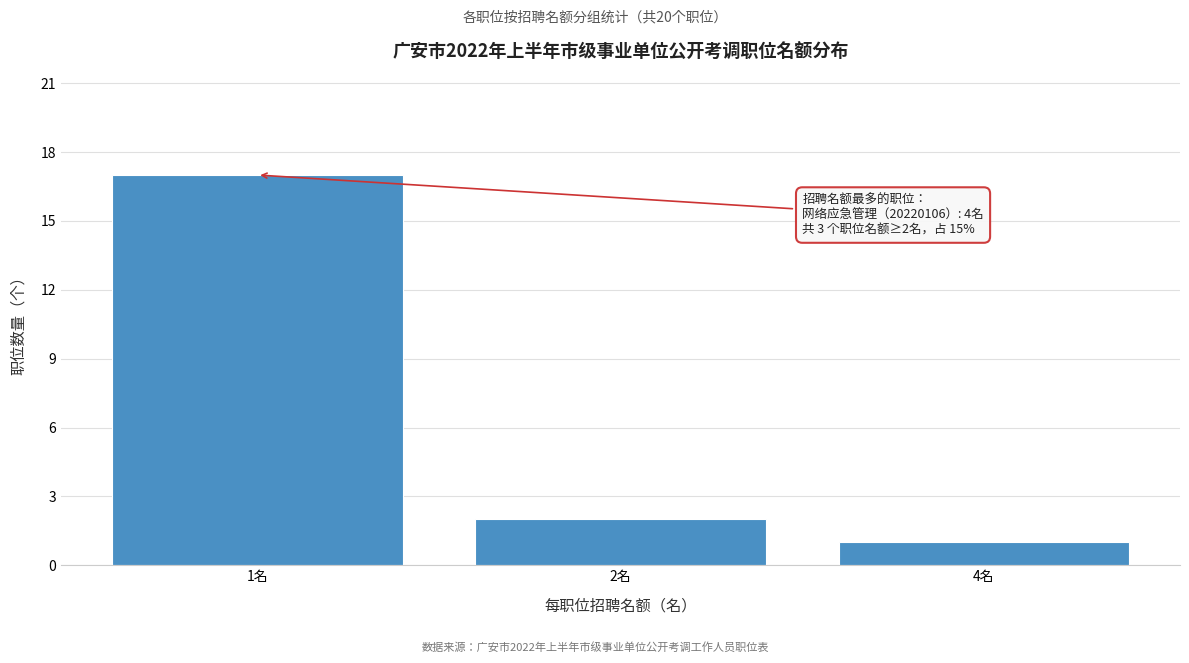

Reading right to left, transcribe all the data shown in this chart.

4名=1	2名=2	1名=17